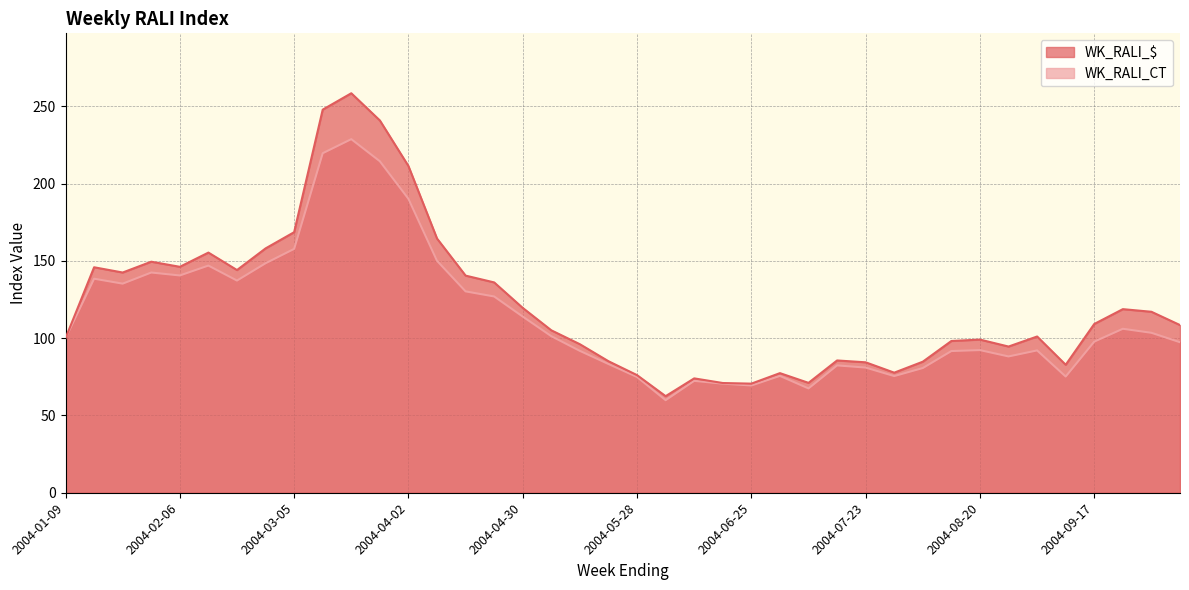

At which category does WK_RALI_CT reach its first local peak?

2004-01-16